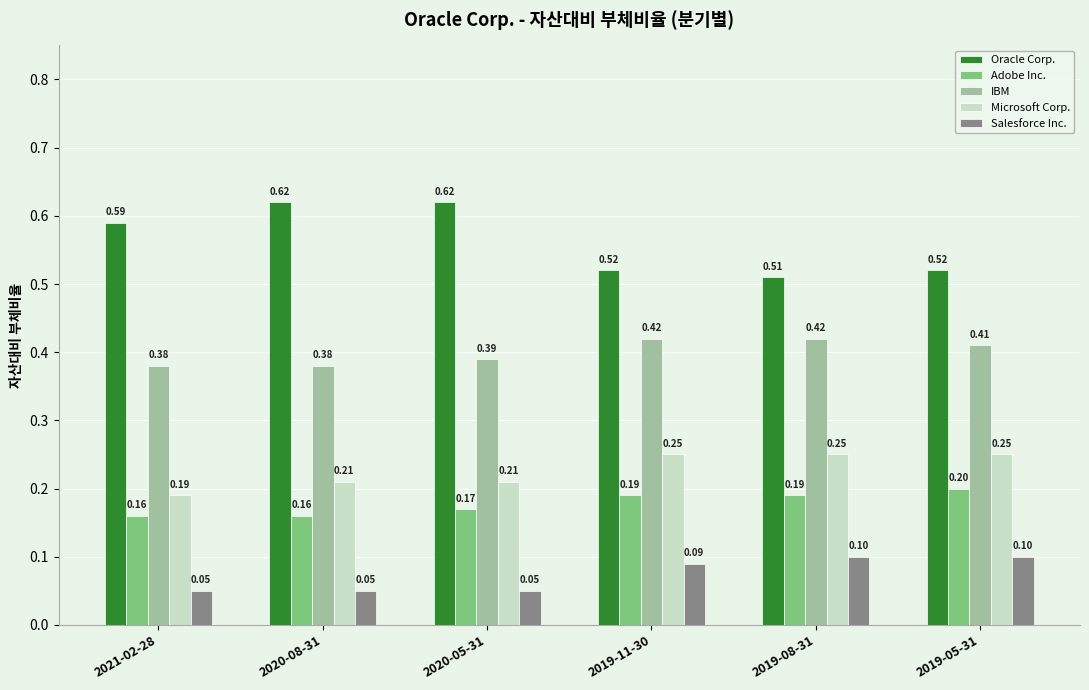

Which series has the largest total across all categories?

Oracle Corp.